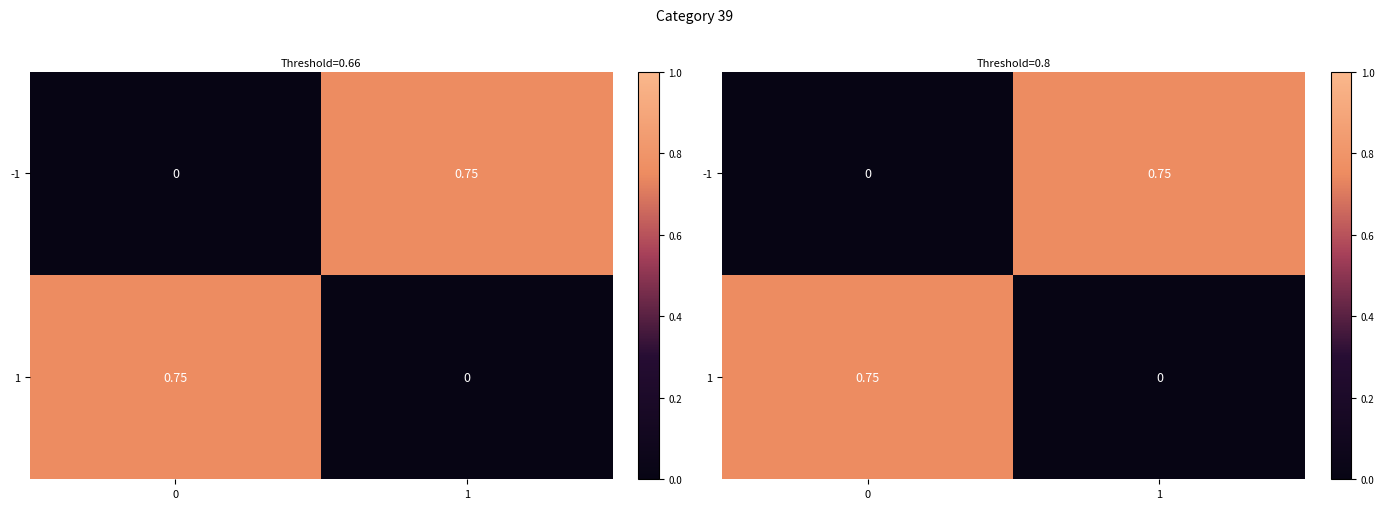

How many -1 values are between 0 and 1?

2